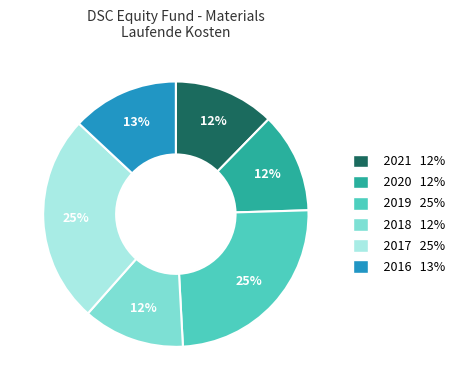

Does any single category account for the majority?

No